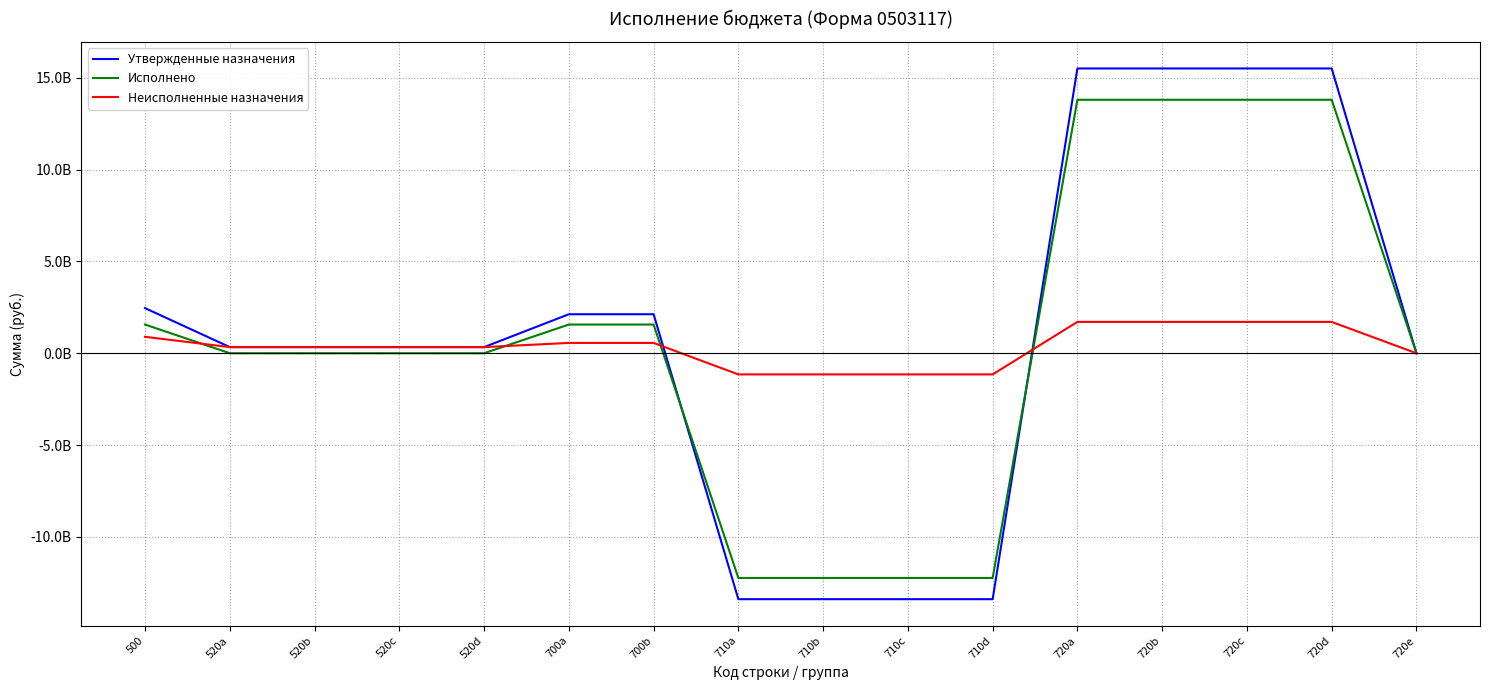

What are all the series names shown in the legend?

Утвержденные назначения, Исполнено, Неисполненные назначения